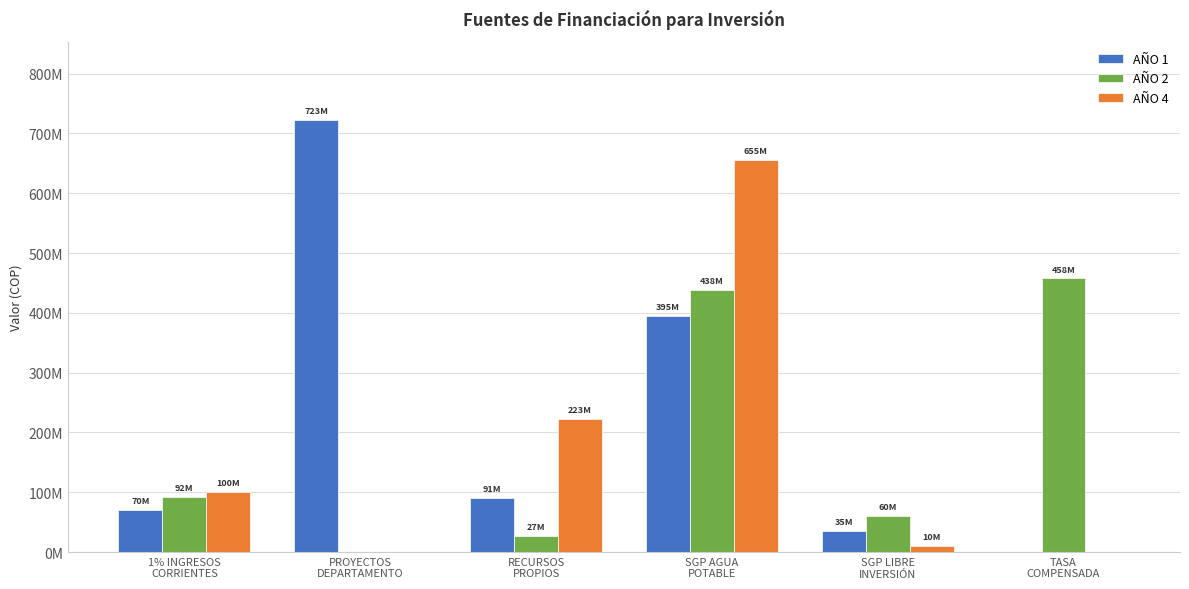

Reading left to right, what are all the values shown in this chart?

AÑO 1: 1% INGRESOS
CORRIENTES=70500000	PROYECTOS
DEPARTAMENTO=723062254	RECURSOS
PROPIOS=90658470	SGP AGUA
POTABLE=394948087	SGP LIBRE
INVERSIÓN=35033289	TASA
COMPENSADA=0
AÑO 2: 1% INGRESOS
CORRIENTES=92000000	PROYECTOS
DEPARTAMENTO=0	RECURSOS
PROPIOS=26766099	SGP AGUA
POTABLE=438350325	SGP LIBRE
INVERSIÓN=60033046	TASA
COMPENSADA=457693193
AÑO 4: 1% INGRESOS
CORRIENTES=100100000	PROYECTOS
DEPARTAMENTO=0	RECURSOS
PROPIOS=222710000	SGP AGUA
POTABLE=655192378	SGP LIBRE
INVERSIÓN=10000000	TASA
COMPENSADA=0